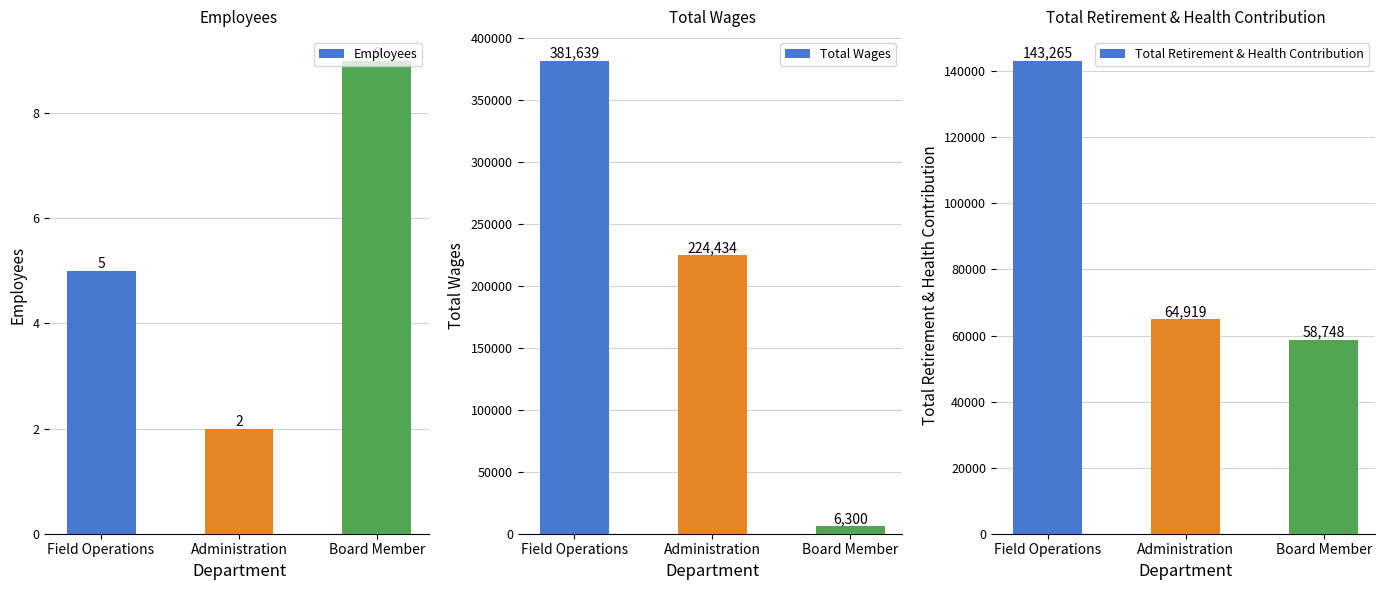

What is the label of the 2nd bar from the right?

Administration